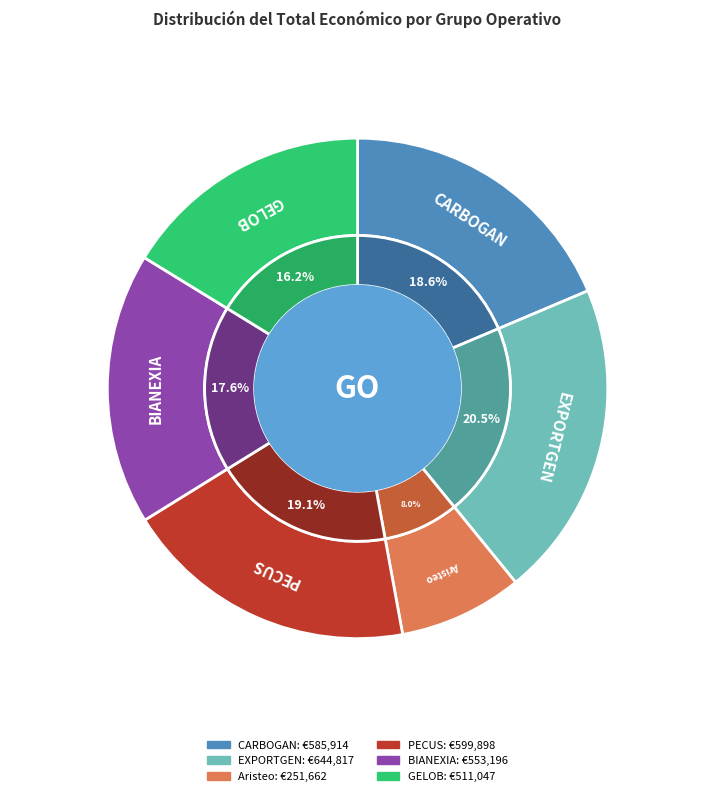

Which category has the biggest portion of the pie?

EXPORTGEN